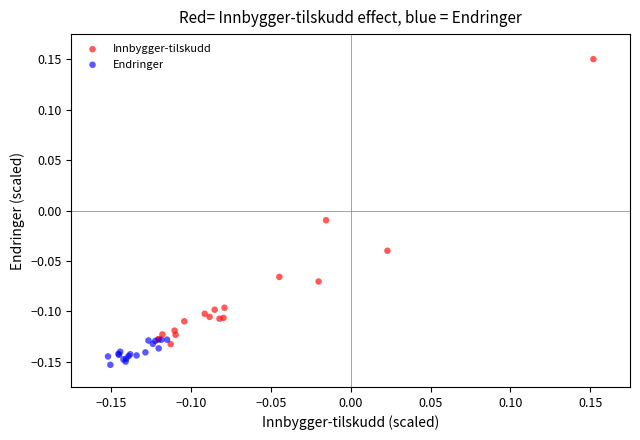

Which series reaches the minimum Y coordinate?

Endringer